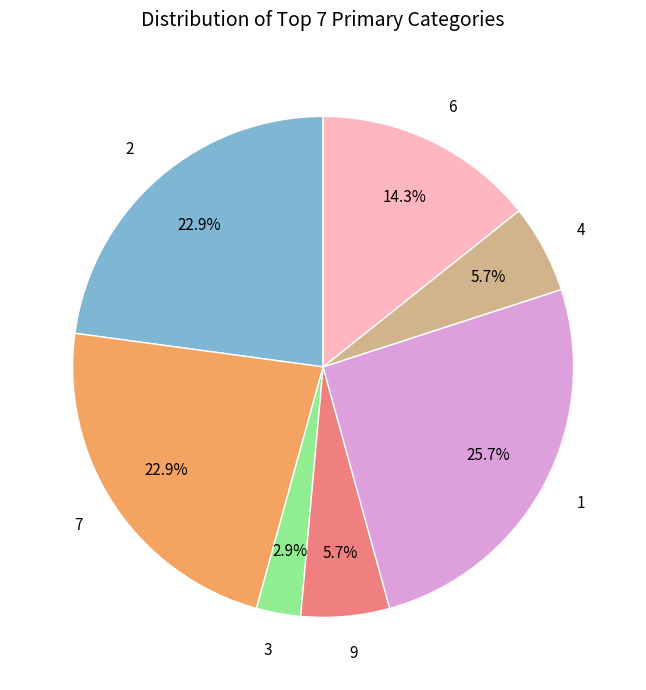

Is there any slice that represents more than half of the pie?

No